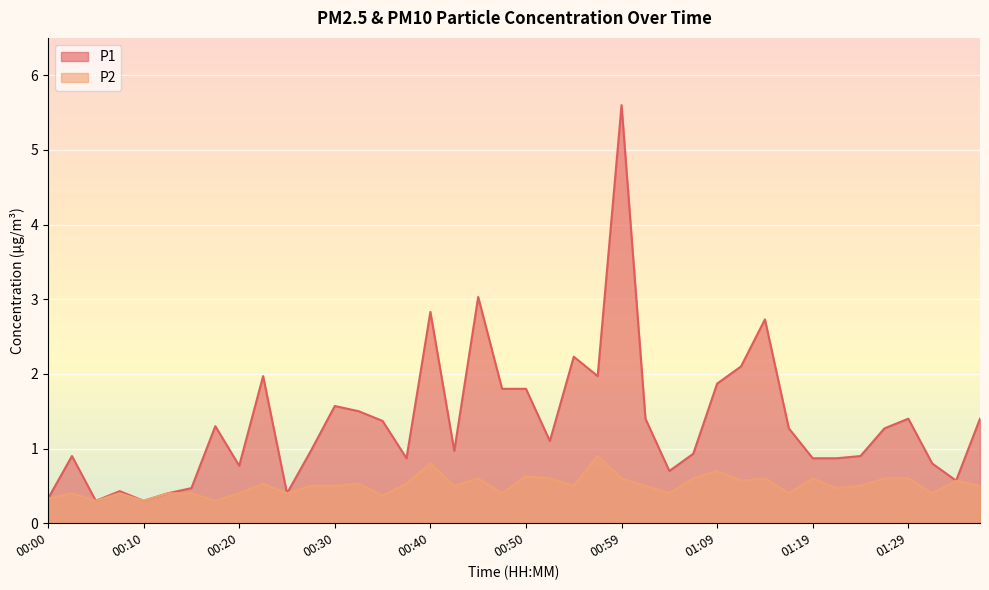

Reading right to left, what are all the values shown in this chart?

P1: 01:36=1.4	01:34=0.6	01:31=0.8	01:29=1.4	01:26=1.3	01:24=0.9	01:21=0.9	01:19=0.9	01:17=1.3	01:14=2.7	01:12=2.1	01:09=1.9	01:07=0.9	01:04=0.7	01:02=1.4	00:59=5.6	00:57=2.0	00:55=2.2	00:52=1.1	00:50=1.8	00:47=1.8	00:45=3.0	00:42=1.0	00:40=2.8	00:37=0.9	00:35=1.4	00:32=1.5	00:30=1.6	00:28=1.0	00:25=0.4	00:23=2.0	00:20=0.8	00:18=1.3	00:15=0.5	00:13=0.4	00:10=0.3	00:08=0.4	00:05=0.3	00:03=0.9	00:00=0.3
P2: 01:36=0.5	01:34=0.6	01:31=0.4	01:29=0.6	01:26=0.6	01:24=0.5	01:21=0.5	01:19=0.6	01:17=0.4	01:14=0.6	01:12=0.6	01:09=0.7	01:07=0.6	01:04=0.4	01:02=0.5	00:59=0.6	00:57=0.9	00:55=0.5	00:52=0.6	00:50=0.6	00:47=0.4	00:45=0.6	00:42=0.5	00:40=0.8	00:37=0.5	00:35=0.4	00:32=0.5	00:30=0.5	00:28=0.5	00:25=0.4	00:23=0.5	00:20=0.4	00:18=0.3	00:15=0.4	00:13=0.4	00:10=0.3	00:08=0.4	00:05=0.3	00:03=0.4	00:00=0.3